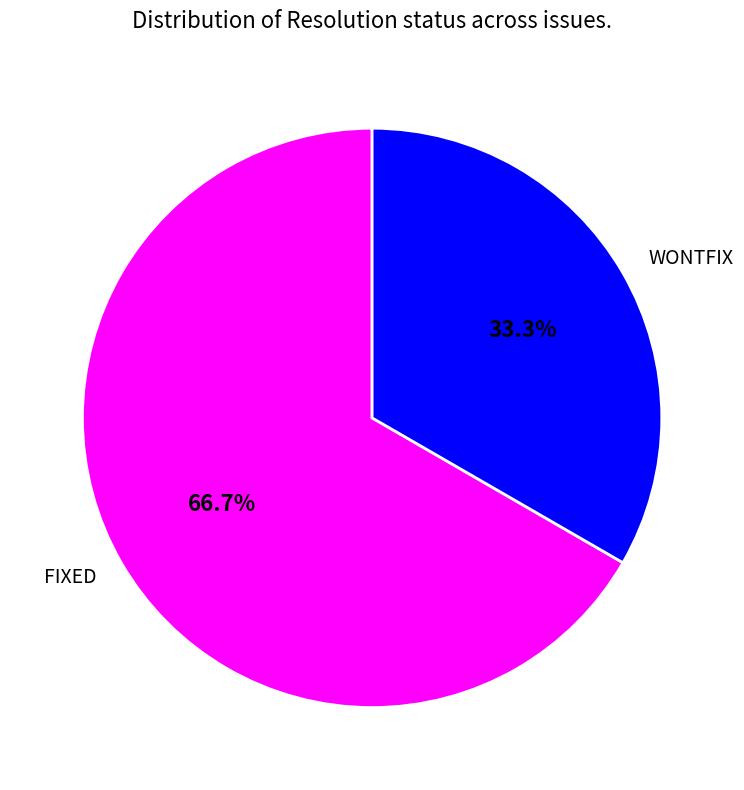

Rank the categories by value from lowest to highest.

WONTFIX, FIXED